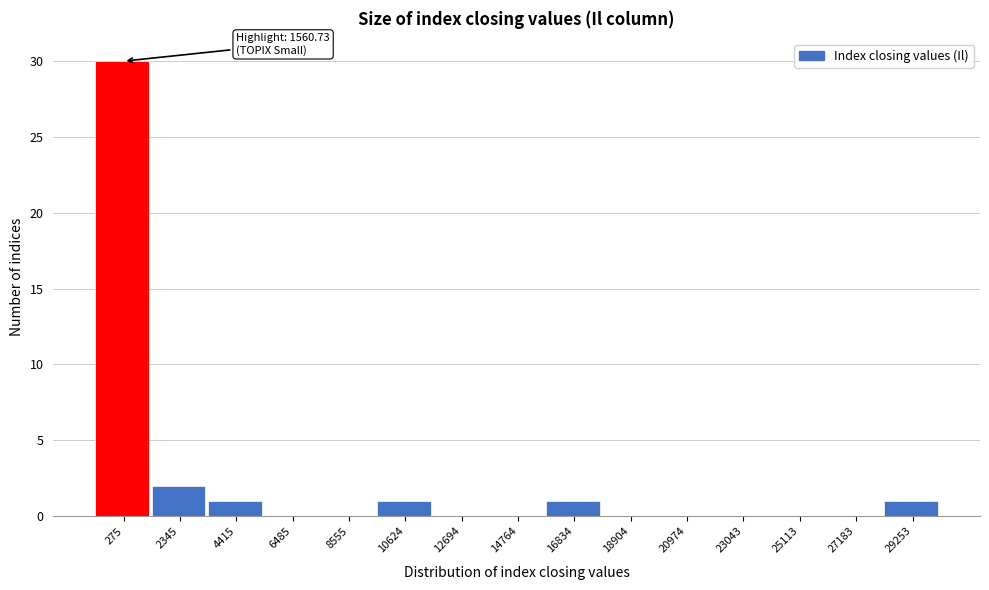

Reading left to right, transcribe all the data shown in this chart.

275=30	2345=2	4415=1	6485=0	8555=0	10624=1	12694=0	14764=0	16834=1	18904=0	20974=0	23043=0	25113=0	27183=0	29253=1